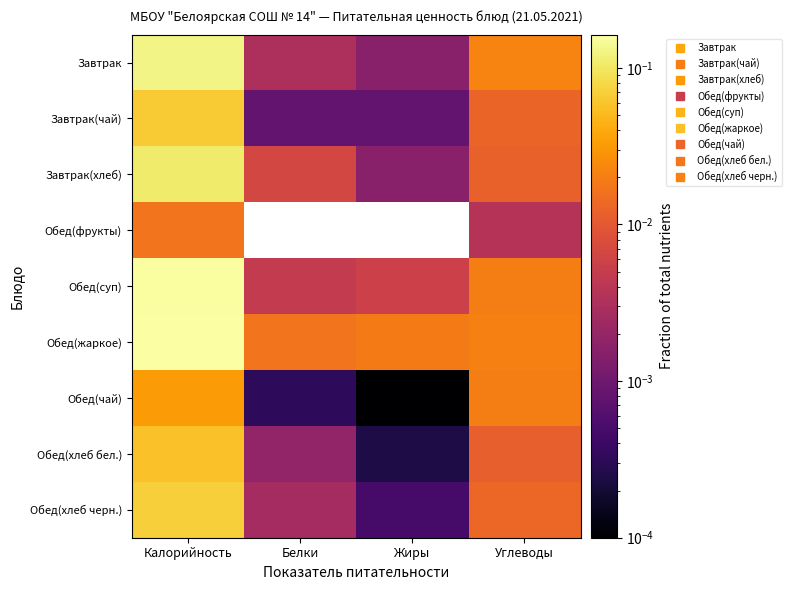

Rank the series by their maximum value, from lowest to highest.

Обед(фрукты), Обед(чай), Обед(хлеб бел.), Завтрак(чай), Обед(хлеб черн.), Завтрак(хлеб), Завтрак, Обед(суп), Обед(жаркое)